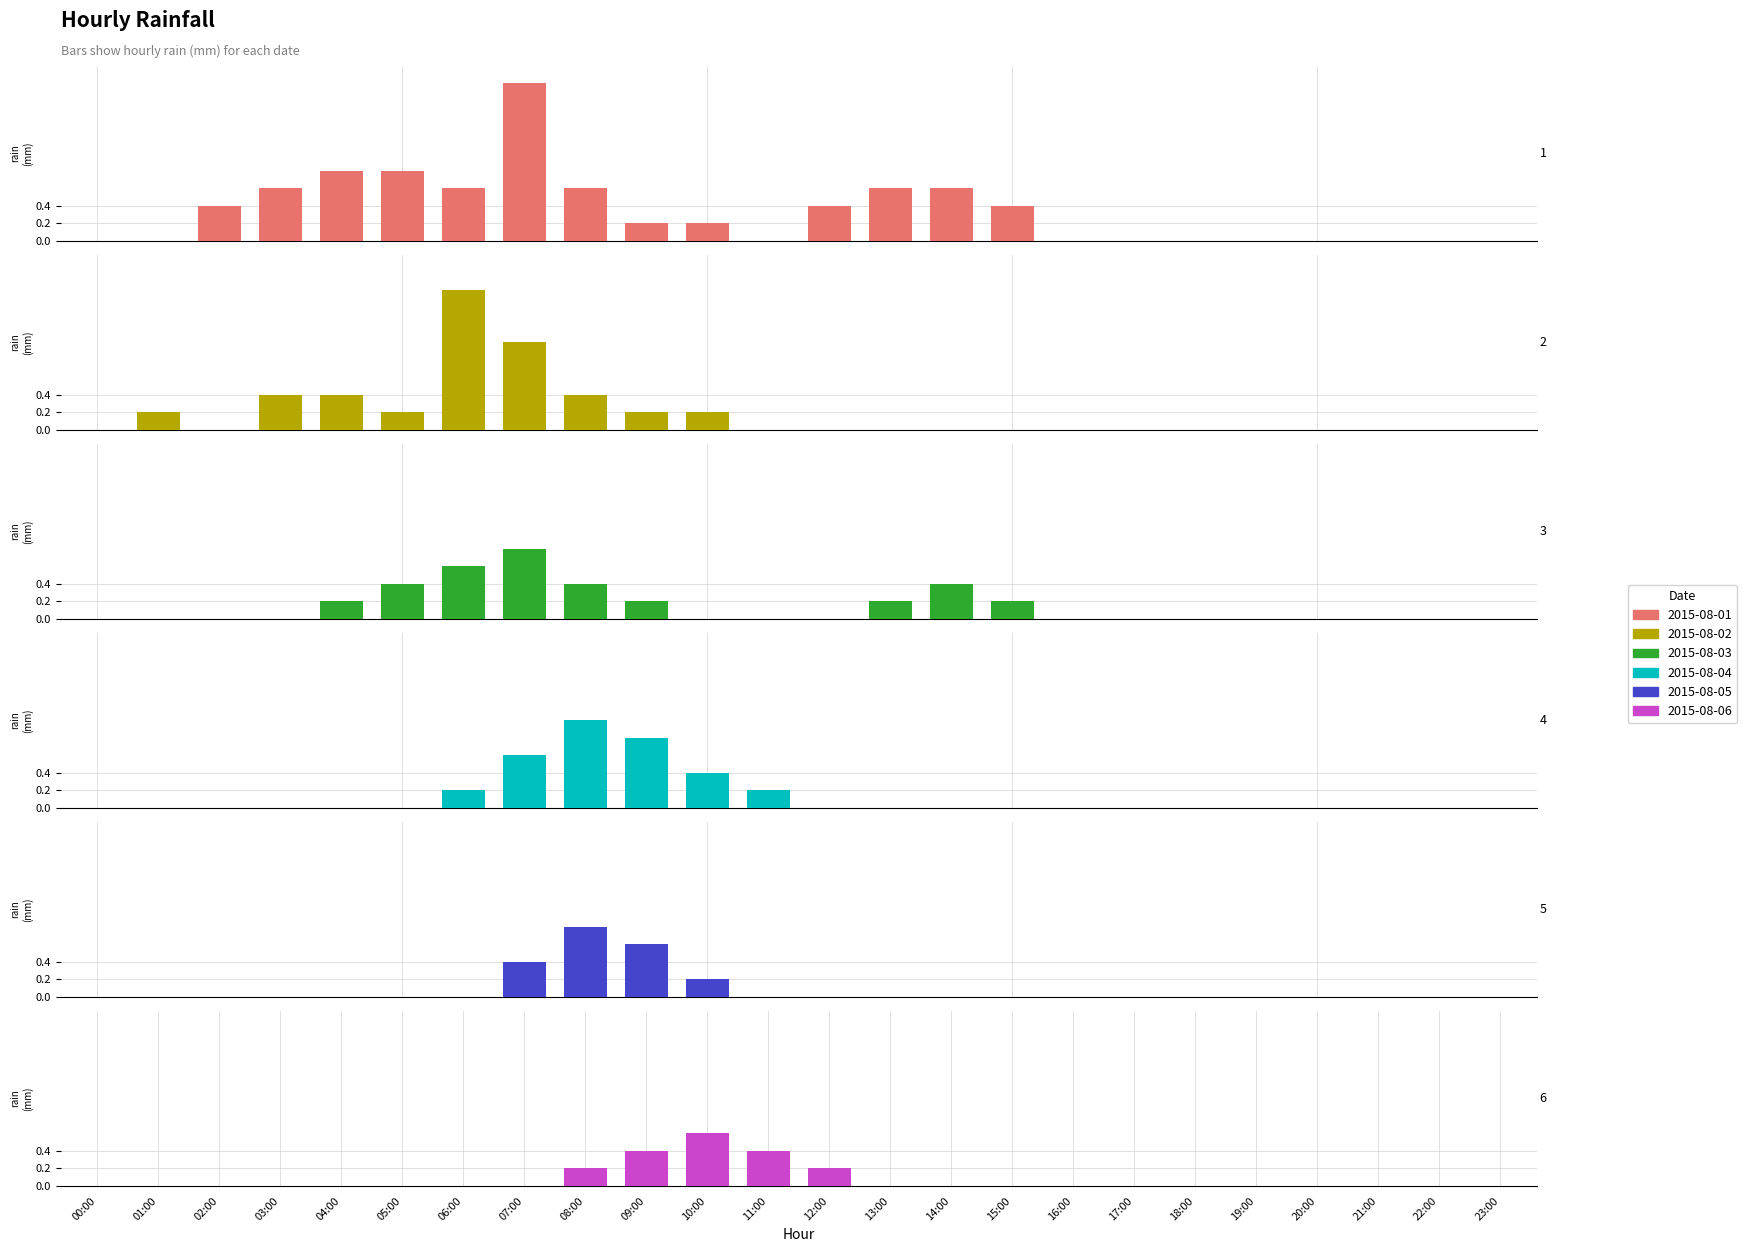

How many values in the 2015-08-06 series exceed 0?

5